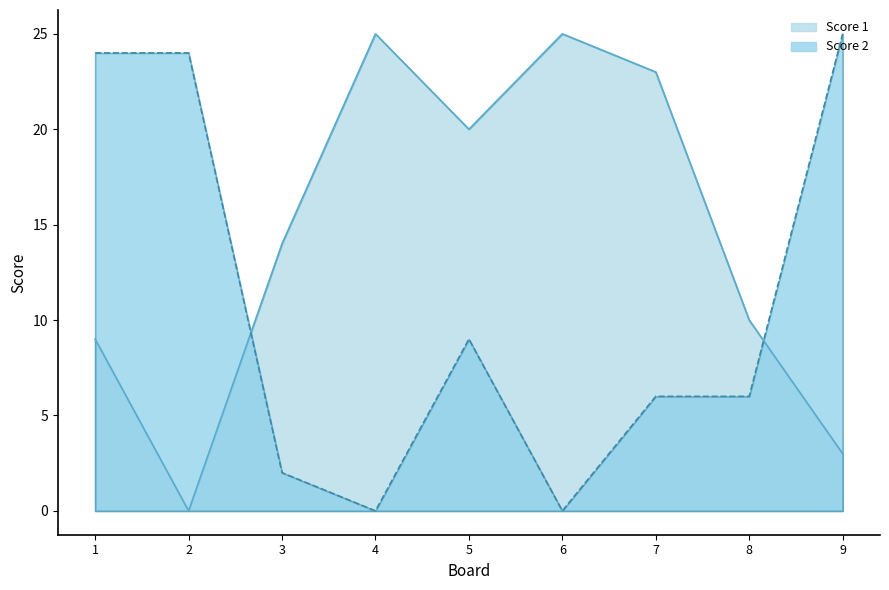

How many interior local peaks does the Score 1 series have?

2